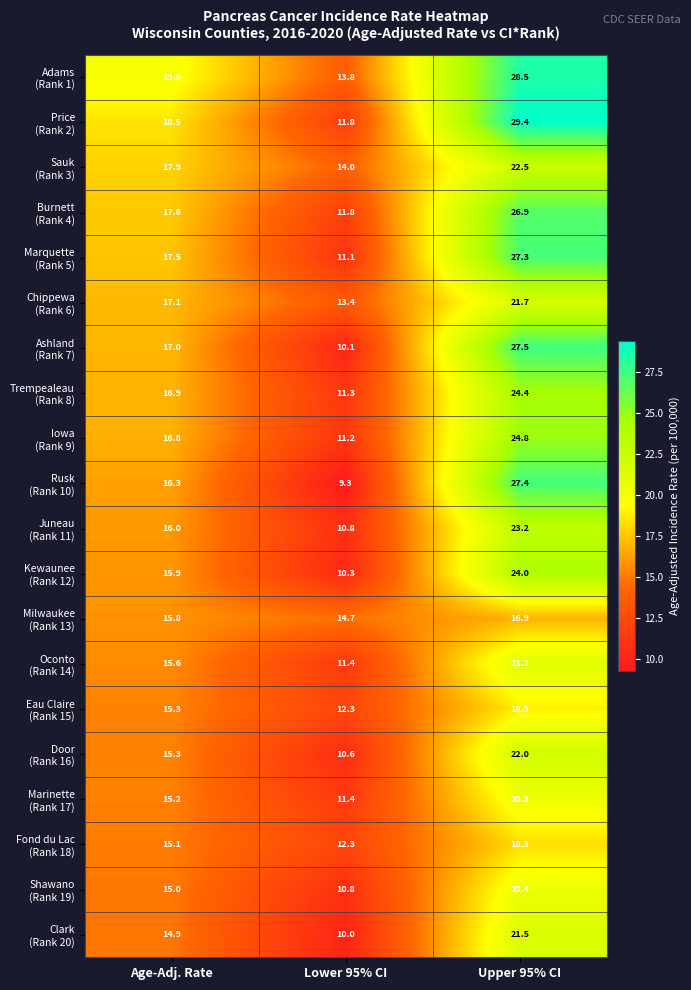

What is the maximum value shown in the chart?

29.4